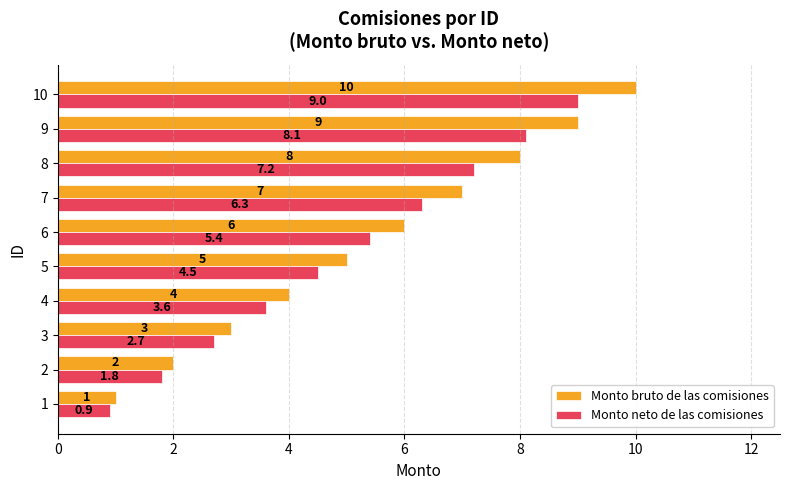

Rank the series by their maximum value, from highest to lowest.

Monto bruto de las comisiones, Monto neto de las comisiones